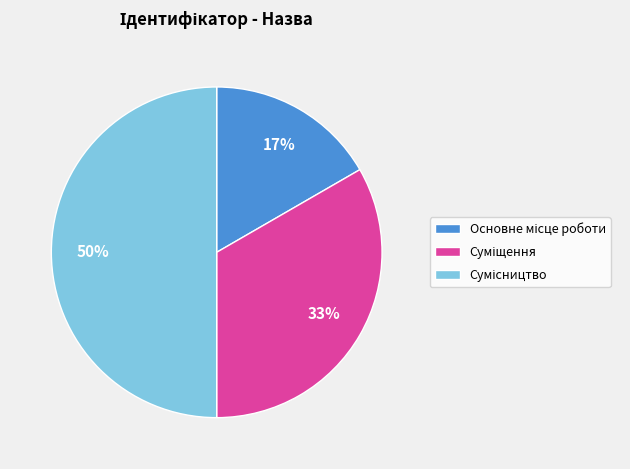

To the nearest percent, what is the average slice percentage?

33%